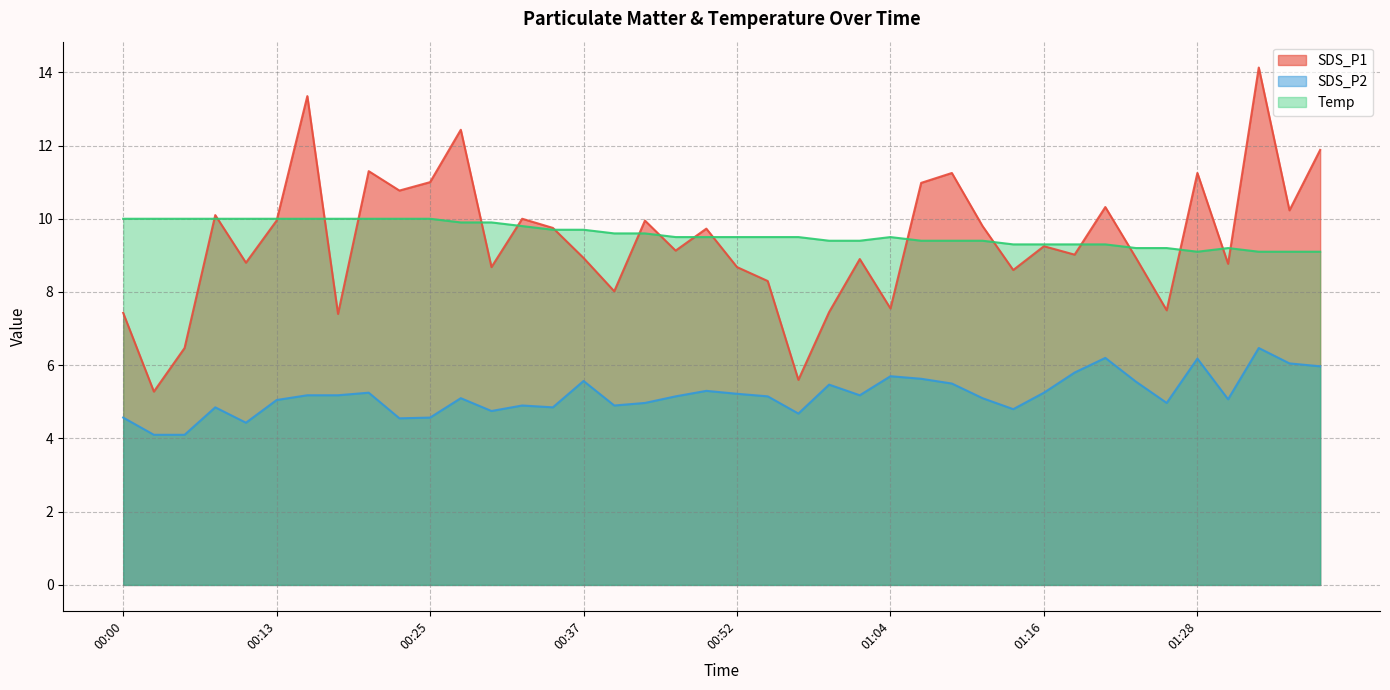

What is the value of the SDS_P1 point at the 14th from the left?

10.0